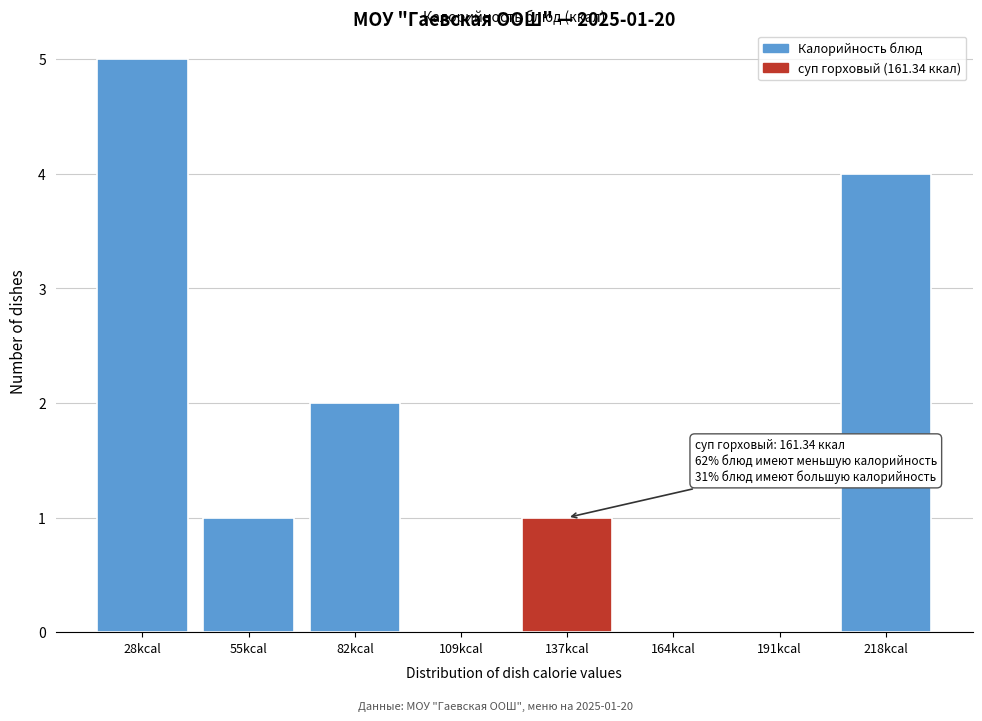

Reading left to right, extract all data points from this chart.

28kcal=5	55kcal=1	82kcal=2	109kcal=0	137kcal=1	164kcal=0	191kcal=0	218kcal=4